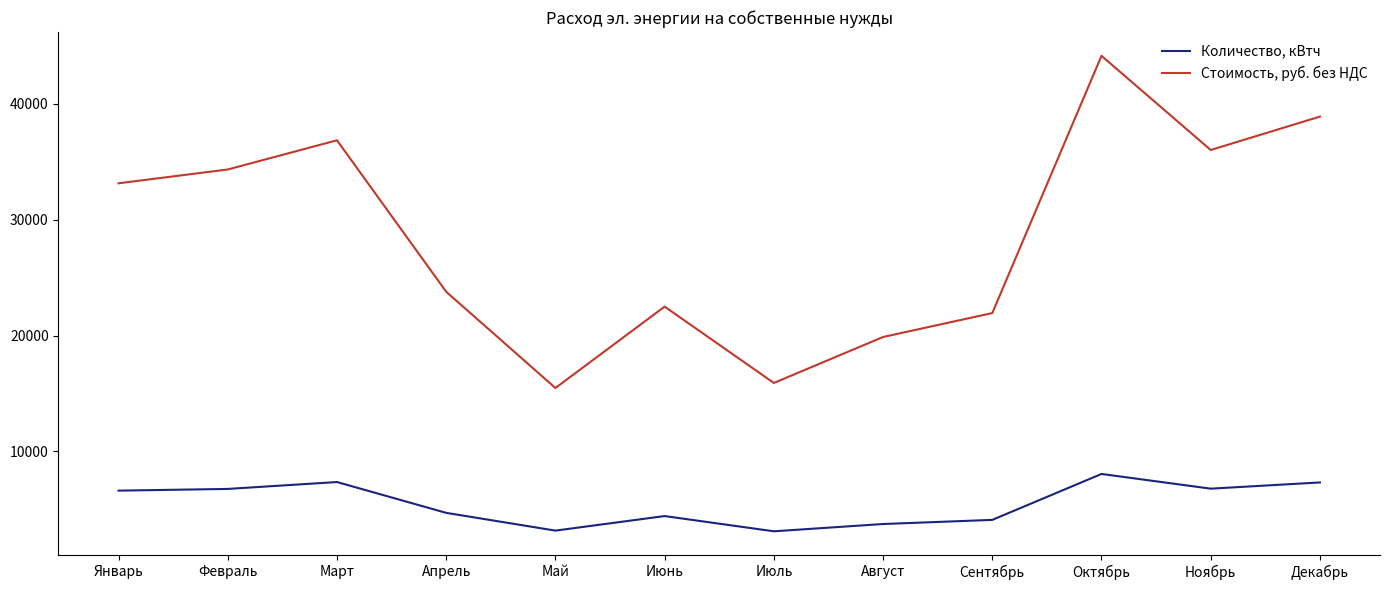

What is the total value across all series at Декабрь?

46215.4